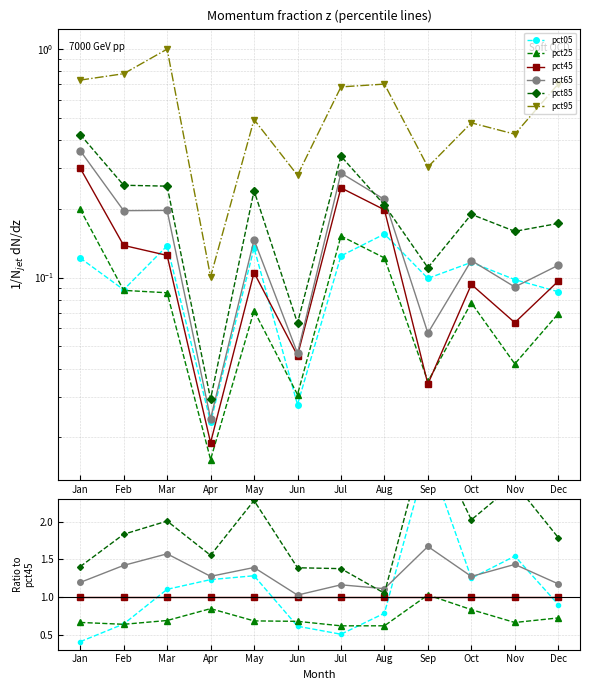

At which category does the chart reach its peak across all series?

Sep